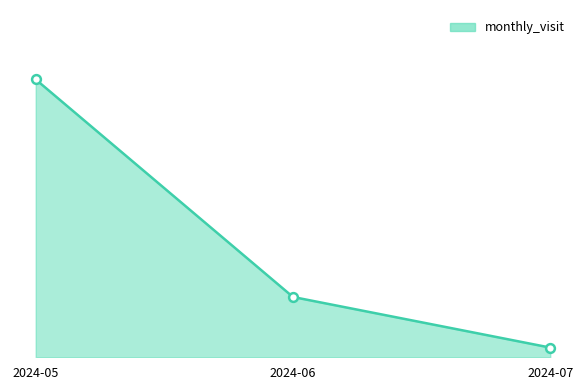

Between 2024-06 and 2024-07, which is larger?

2024-06